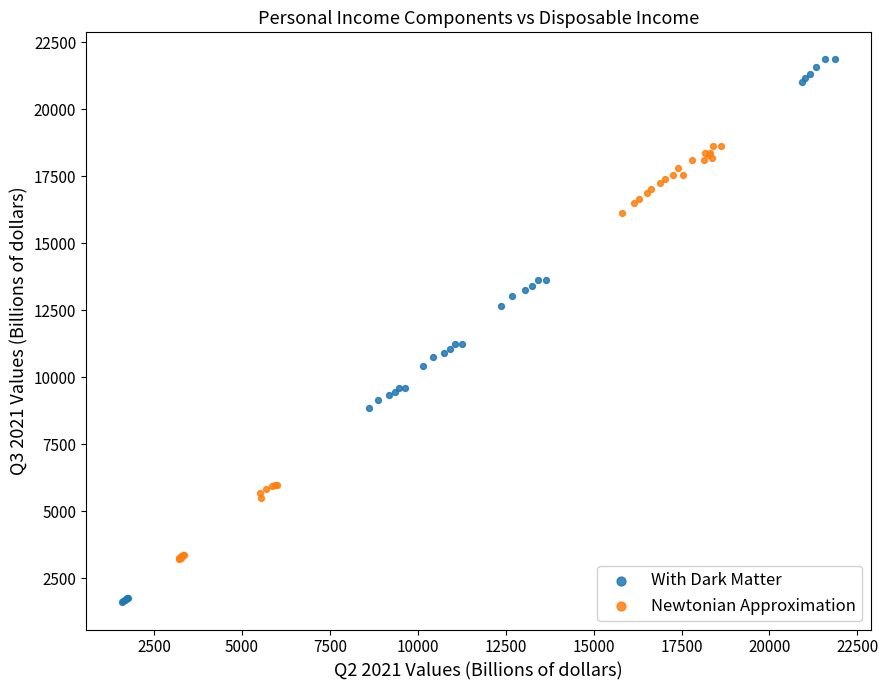

Which series contains the highest Y value?

With Dark Matter